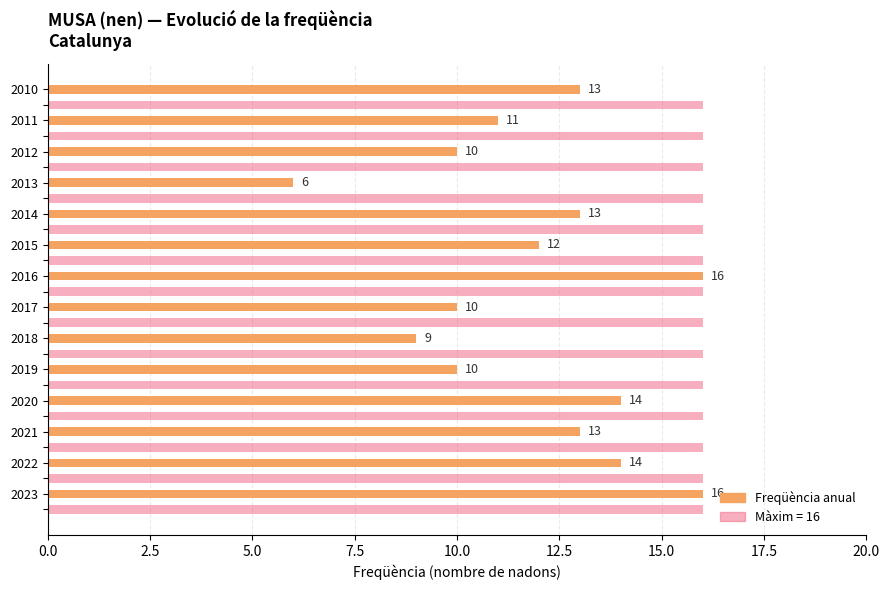

What is the maximum value shown in the chart?

16